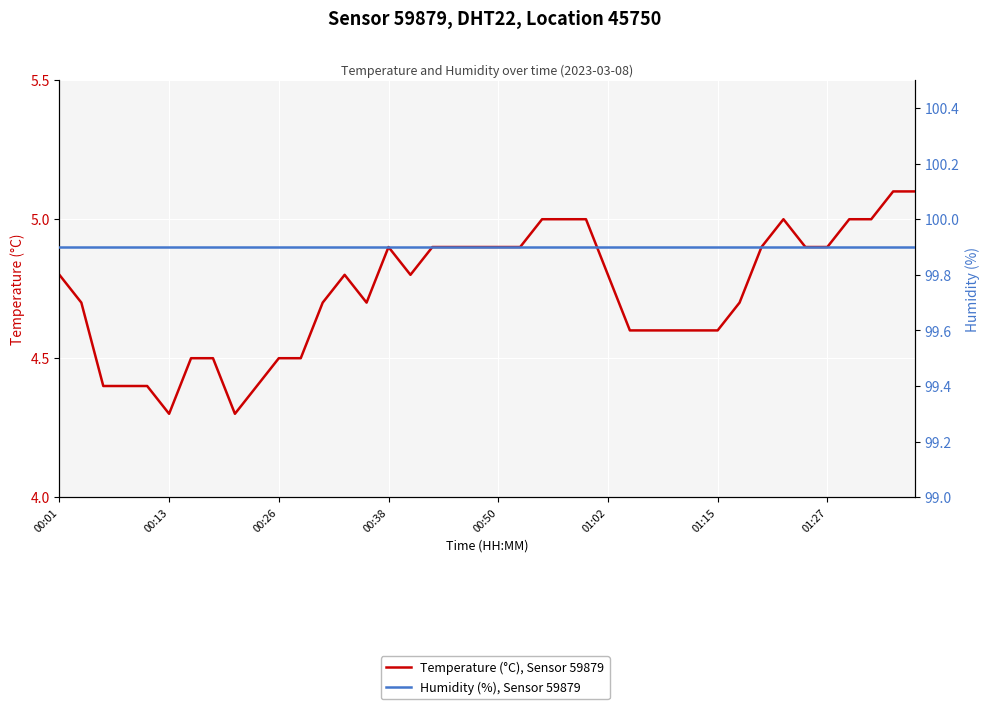

What is the lowest value of the Humidity (%), Sensor 59879 series?

99.9